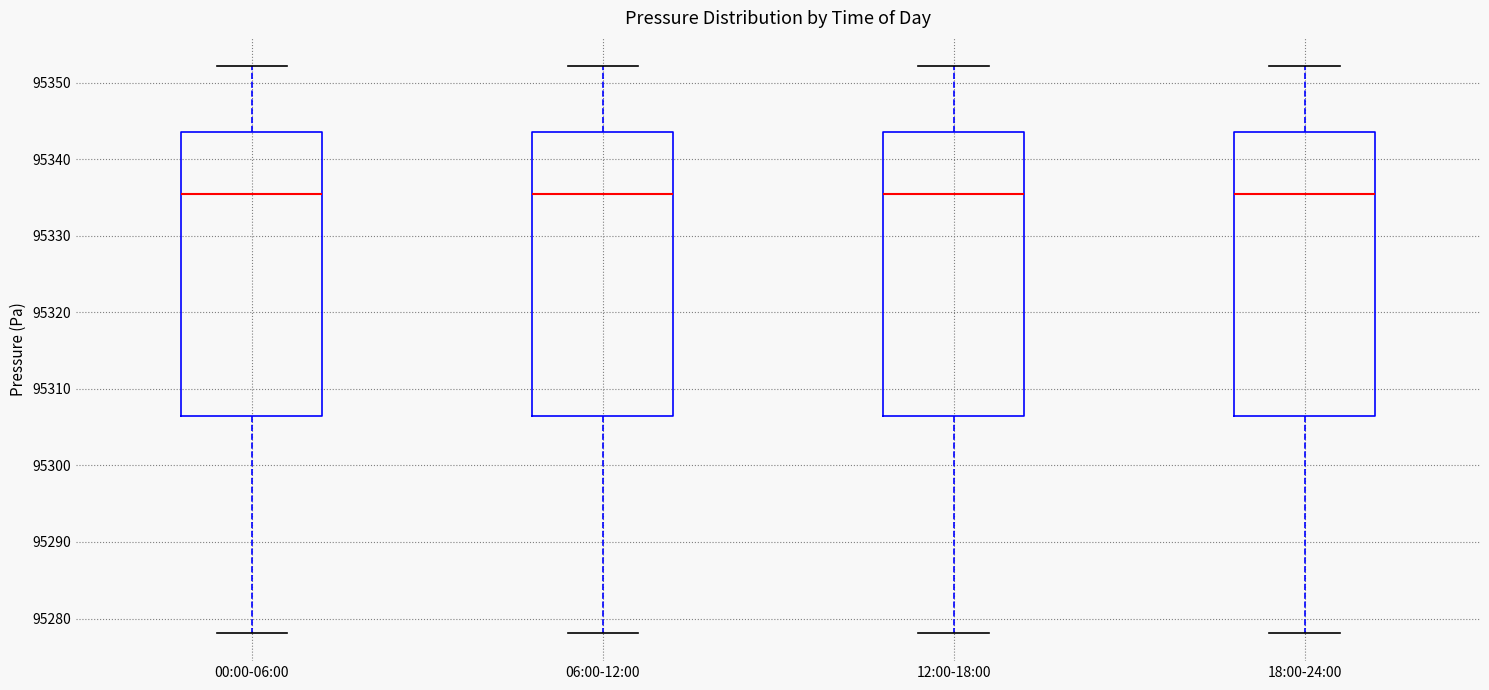

Reading left to right, read every box against the y-axis: the position of its median line, the range the box covers, and the ends of its whiskers. The values are not printed on the chart, so give them approximately, as read against the axis.

00:00-06:00: median 95336, box 95306 to 95344, whiskers 95278 to 95352
06:00-12:00: median 95336, box 95306 to 95344, whiskers 95278 to 95352
12:00-18:00: median 95336, box 95306 to 95344, whiskers 95278 to 95352
18:00-24:00: median 95336, box 95306 to 95344, whiskers 95278 to 95352